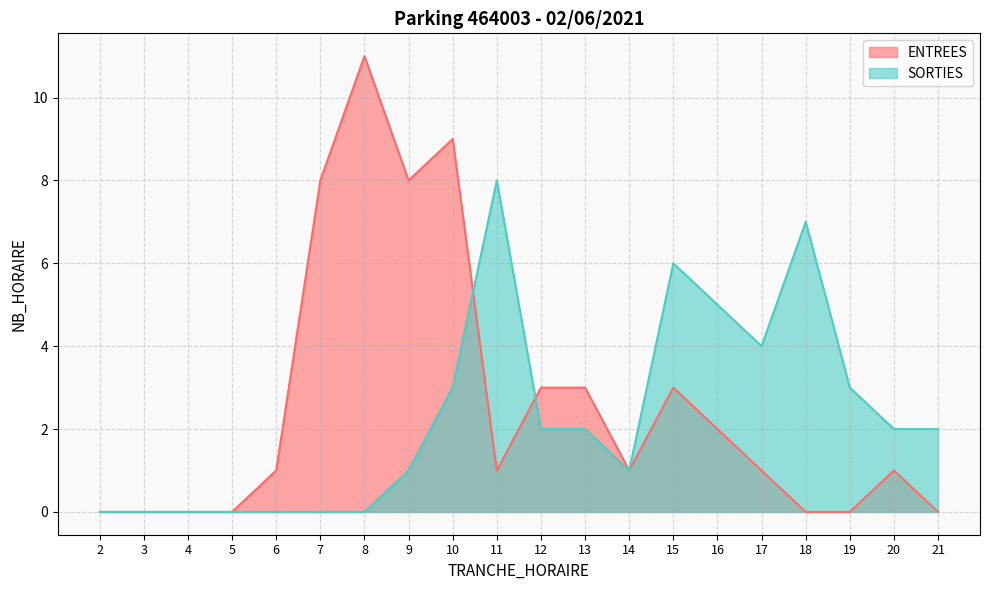

The SORTIES series shows 6 at 15. True or false?

True